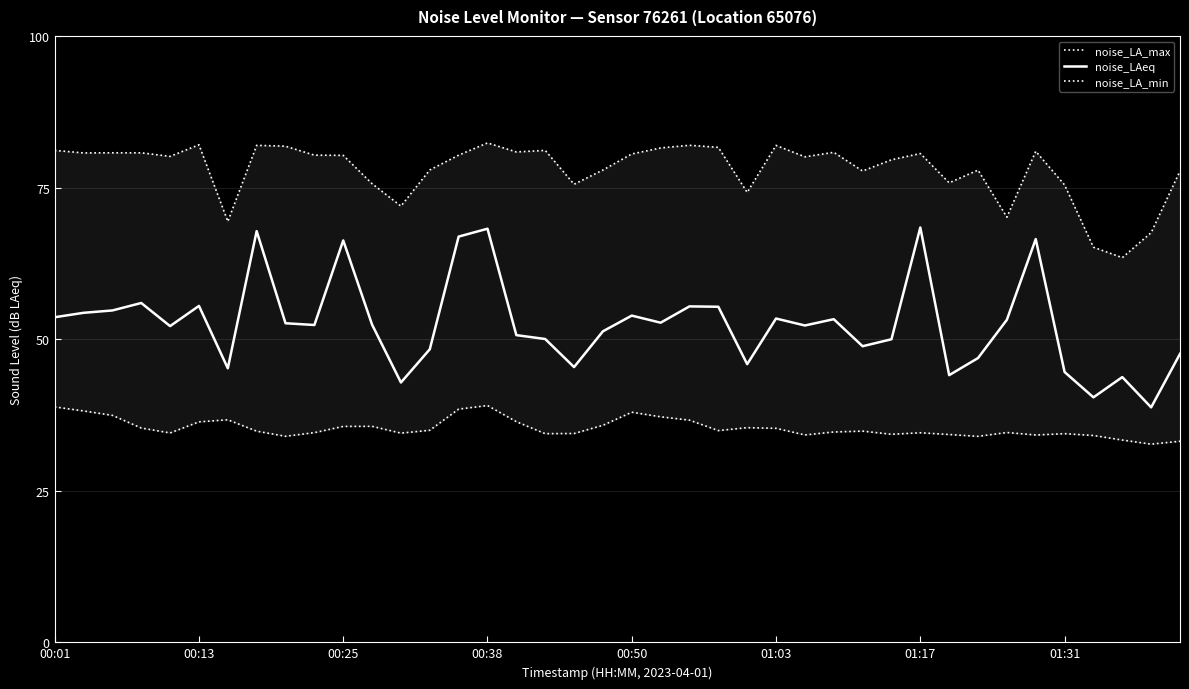

The noise_LA_min series shows 45.0 at 39. True or false?

False